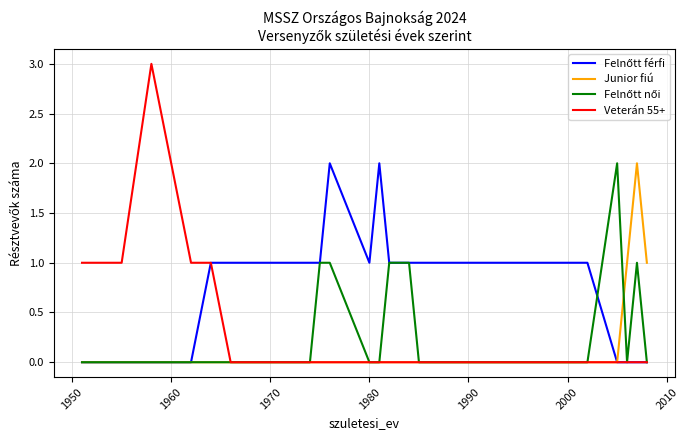

What is the maximum value shown in the chart?

3